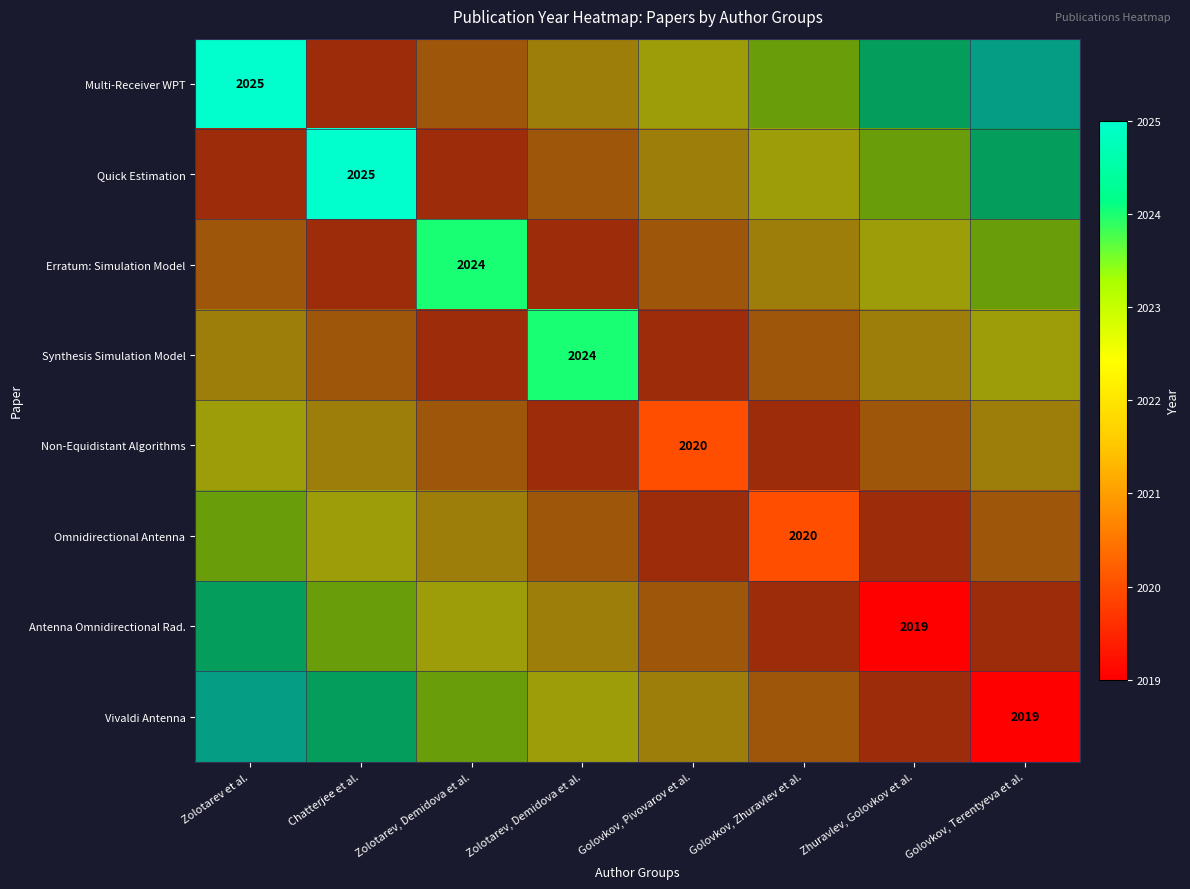

At how many categories does at least one series exceed 2024?

2